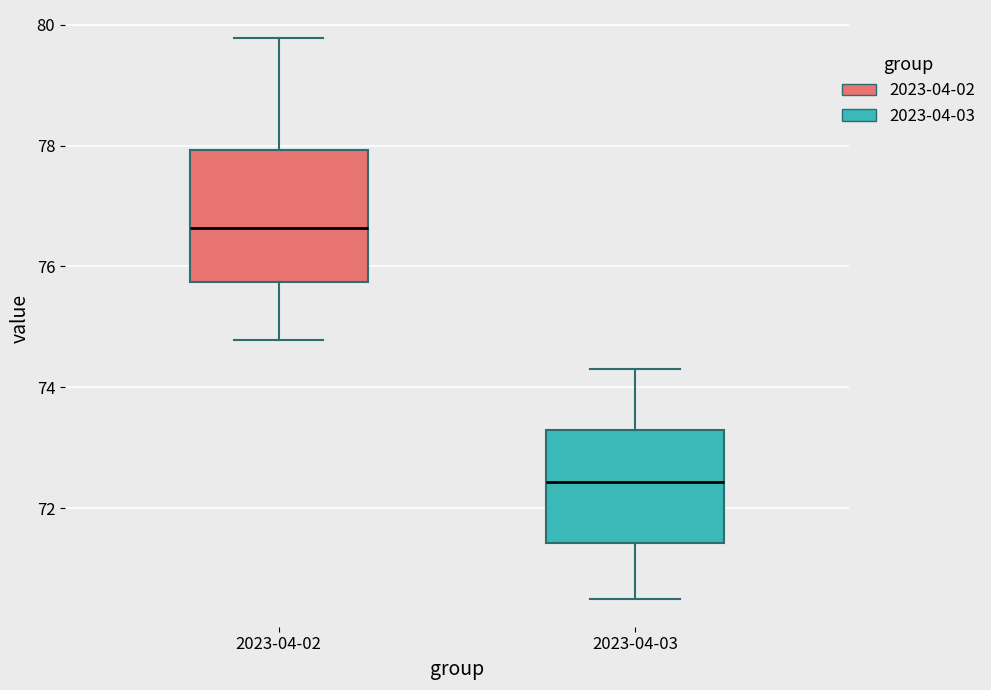

Reading left to right, read every box against the y-axis: the position of its median line, the range the box covers, and the ends of its whiskers. The values are not printed on the chart, so give them approximately, as read against the axis.

2023-04-02: median 76.6, box 75.8 to 78.0, whiskers 74.8 to 79.8
2023-04-03: median 72.4, box 71.4 to 73.2, whiskers 70.6 to 74.4